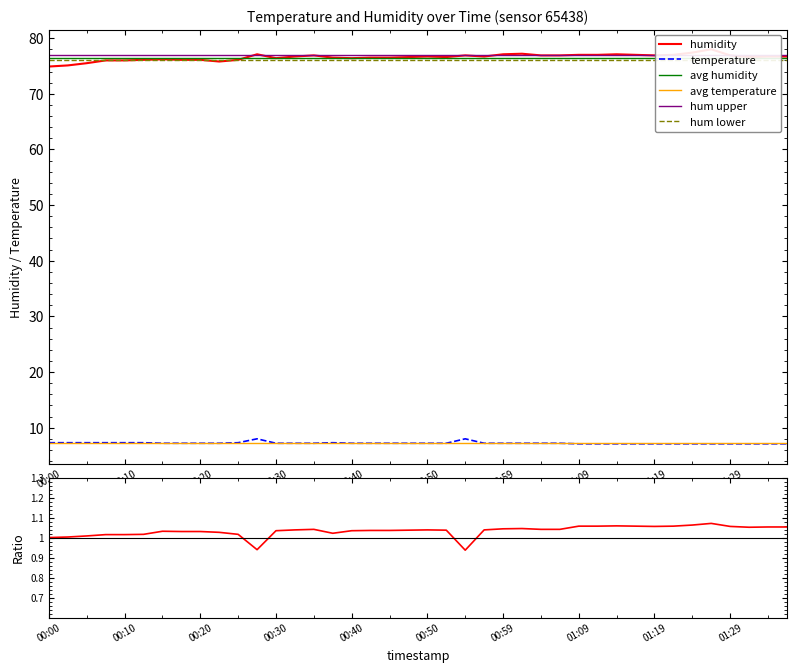

Reading left to right, transcribe all the data shown in this chart.

temperature: 00:00=7.3	00:03=7.3	00:05=7.3	00:08=7.3	00:10=7.3	00:13=7.3	00:15=7.2	00:18=7.2	00:20=7.2	00:22=7.2	00:25=7.3	00:27=8.0	00:30=7.2	00:32=7.2	00:35=7.2	00:37=7.3	00:40=7.2	00:42=7.2	00:45=7.2	00:47=7.2	00:50=7.2	00:52=7.2	00:54=8.0	00:57=7.2	00:59=7.2	01:02=7.2	01:04=7.2	01:07=7.2	01:09=7.1	01:12=7.1	01:14=7.1	01:17=7.1	01:19=7.1	01:22=7.1	01:24=7.1	01:27=7.1	01:29=7.1	01:32=7.1	01:34=7.1	01:37=7.1
humidity: 00:00=74.9	00:03=75.1	00:05=75.5	00:08=76.0	00:10=76.0	00:13=76.1	00:15=76.2	00:18=76.1	00:20=76.1	00:22=75.8	00:25=76.1	00:27=77.1	00:30=76.4	00:32=76.7	00:35=76.9	00:37=76.5	00:40=76.4	00:42=76.5	00:45=76.5	00:47=76.6	00:50=76.7	00:52=76.6	00:54=76.9	00:57=76.7	00:59=77.1	01:02=77.2	01:04=76.9	01:07=76.9	01:09=77.0	01:12=77.0	01:14=77.1	01:17=77.0	01:19=76.9	01:22=77.0	01:24=77.4	01:27=78.0	01:29=76.9	01:32=76.6	01:34=76.7	01:37=76.7